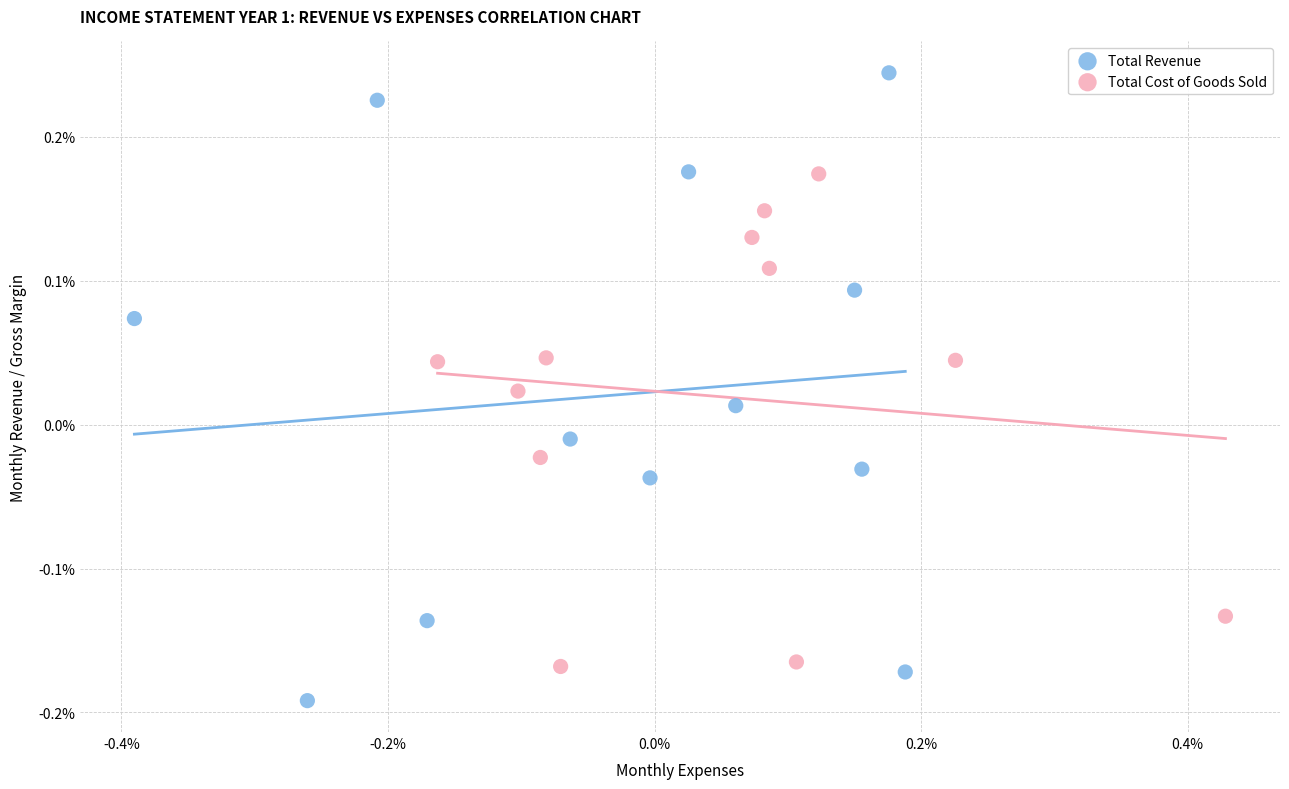

Which series reaches the maximum Y coordinate?

Total Revenue